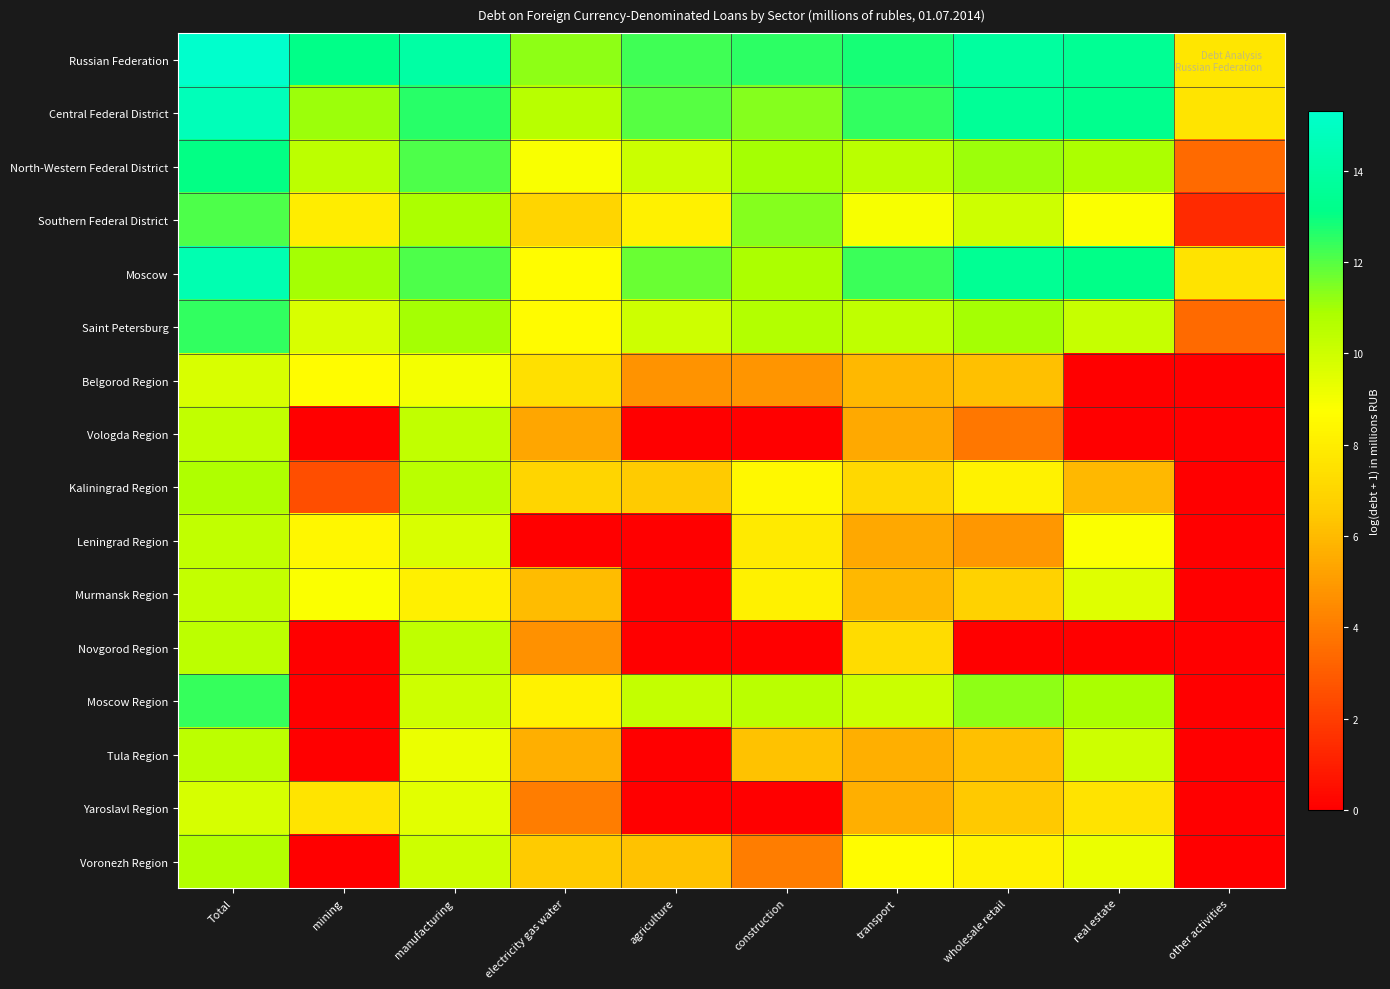

Which series changed the most between electricity gas water and real estate?

Leningrad Region